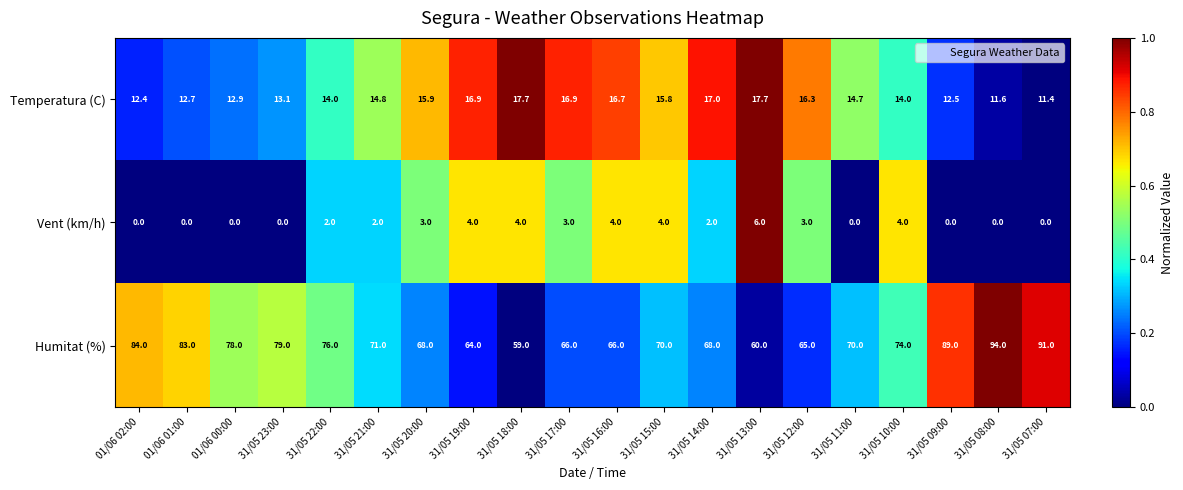

List the series in order of their overall mean, lowest first.

Vent (km/h), Temperatura (C), Humitat (%)